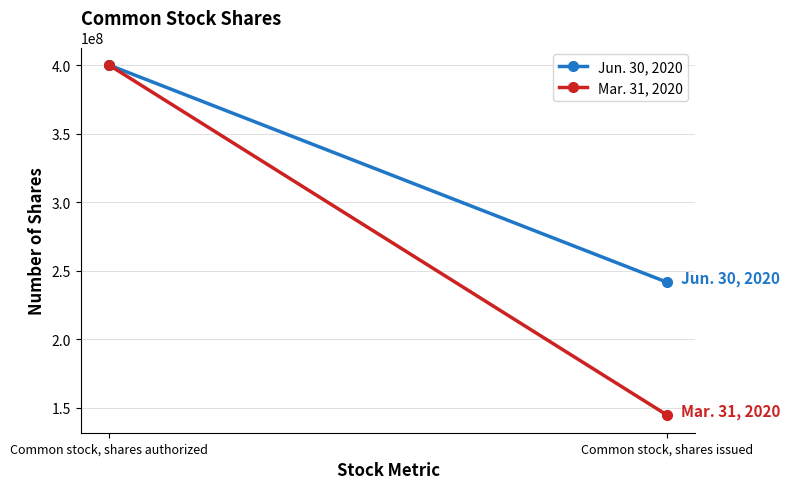

Reading left to right, extract all data points from this chart.

Jun. 30, 2020: 400000000	241541664
Mar. 31, 2020: 400000000	144647664